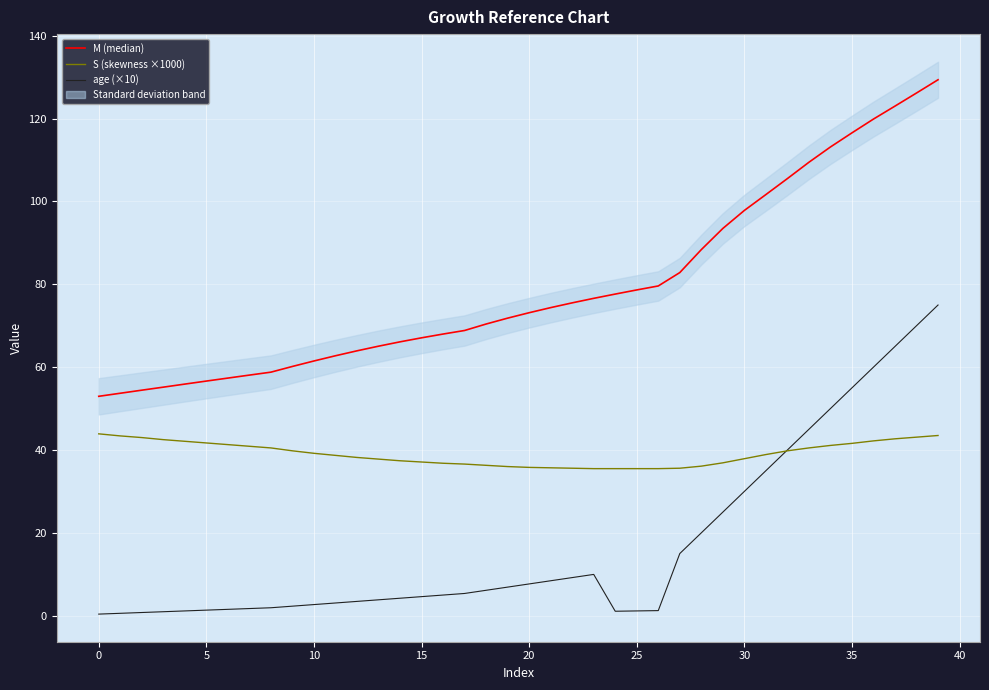

Which series has the largest range (max minus min)?

M (median)